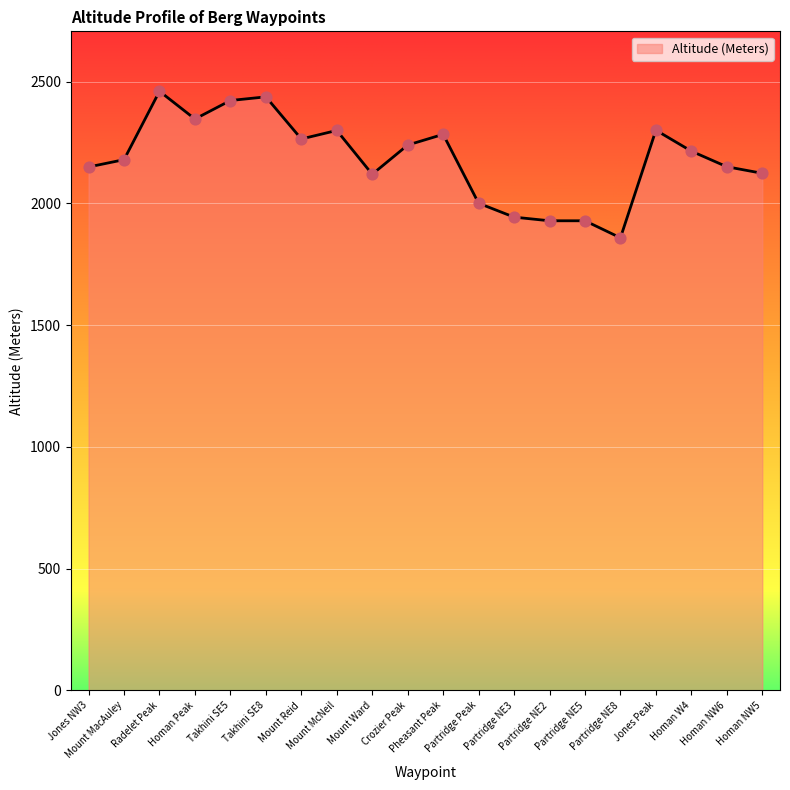

Which has a higher value, Homan NW6 or Takhini SE5?

Takhini SE5